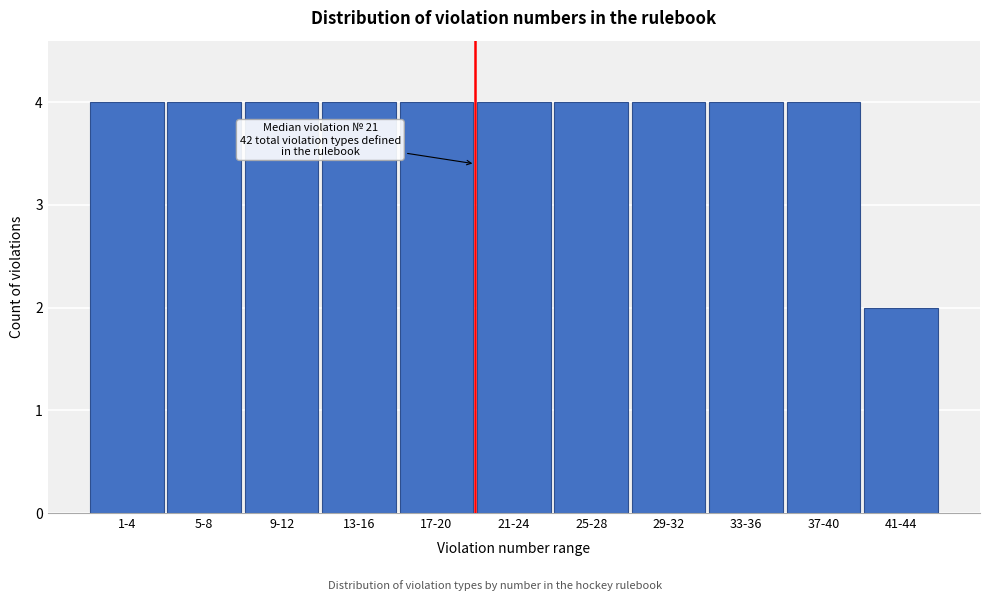

Reading left to right, transcribe all the data shown in this chart.

1-4=4	5-8=4	9-12=4	13-16=4	17-20=4	21-24=4	25-28=4	29-32=4	33-36=4	37-40=4	41-44=2